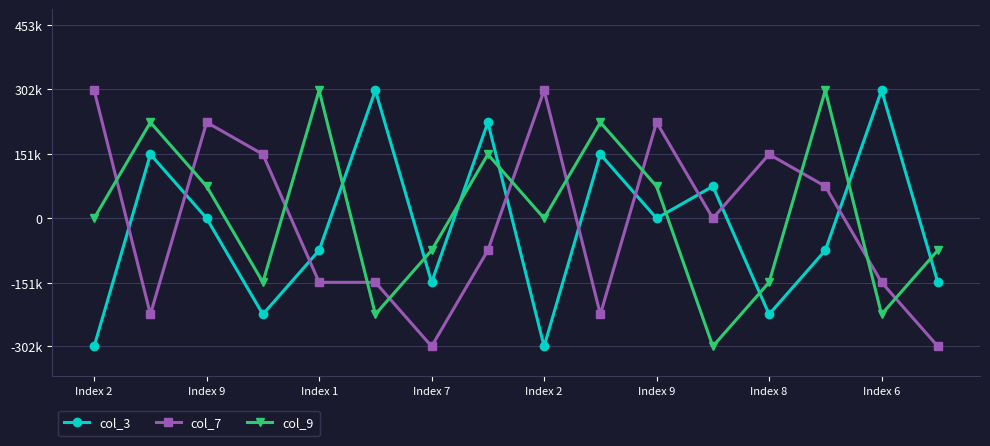

True or false: col_9 and col_7 intersect in this chart.

True